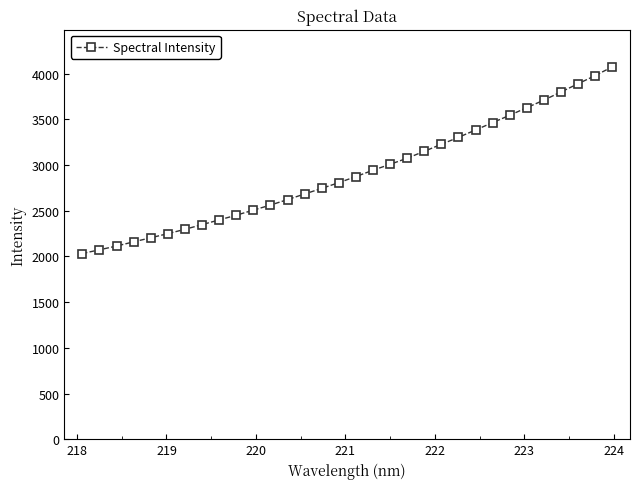

What is the minimum value shown in the chart?

2031.8